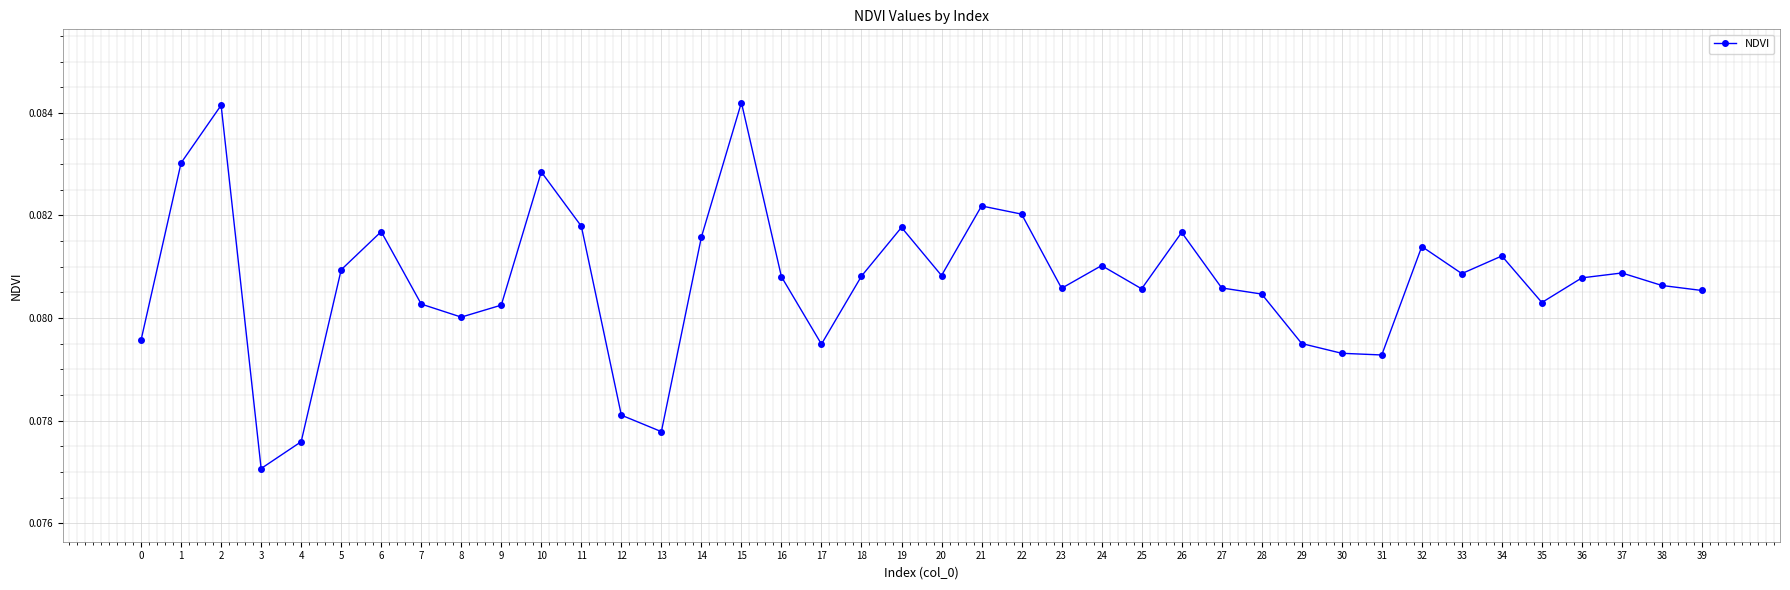

Which has a higher value, 6 or 33?

6